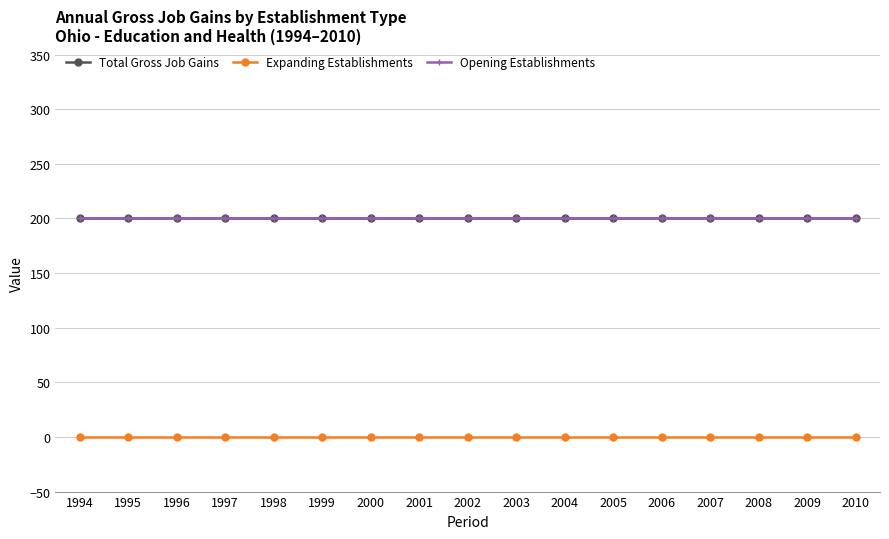

Is this an area chart (filled region under the line)?

No